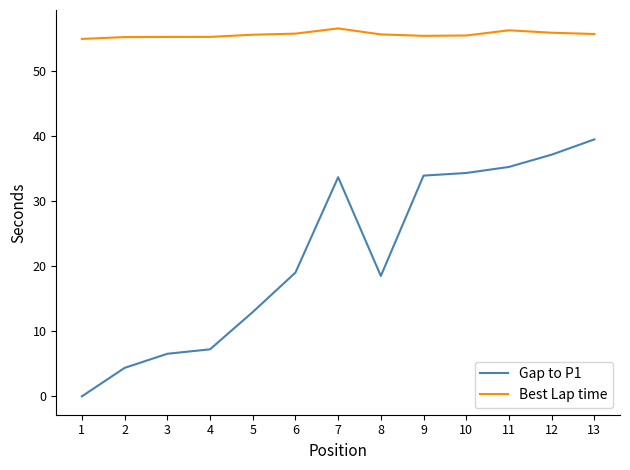

What is the total value across all series at 3?

61.7